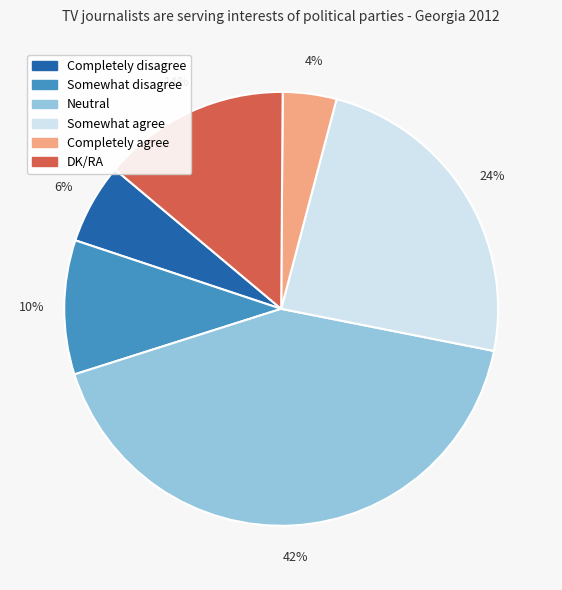

Rank the categories by value from lowest to highest.

Completely agree, Completely disagree, Somewhat disagree, DK/RA, Somewhat agree, Neutral